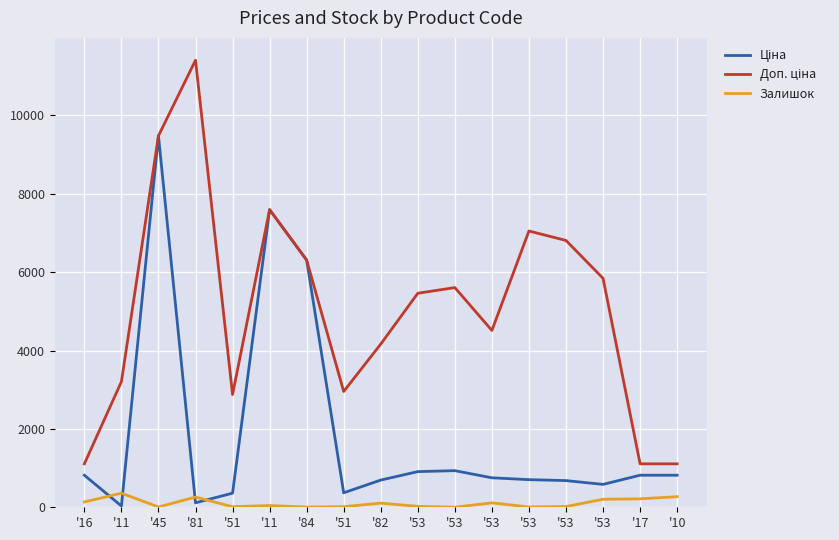

Is this an area chart (filled region under the line)?

No